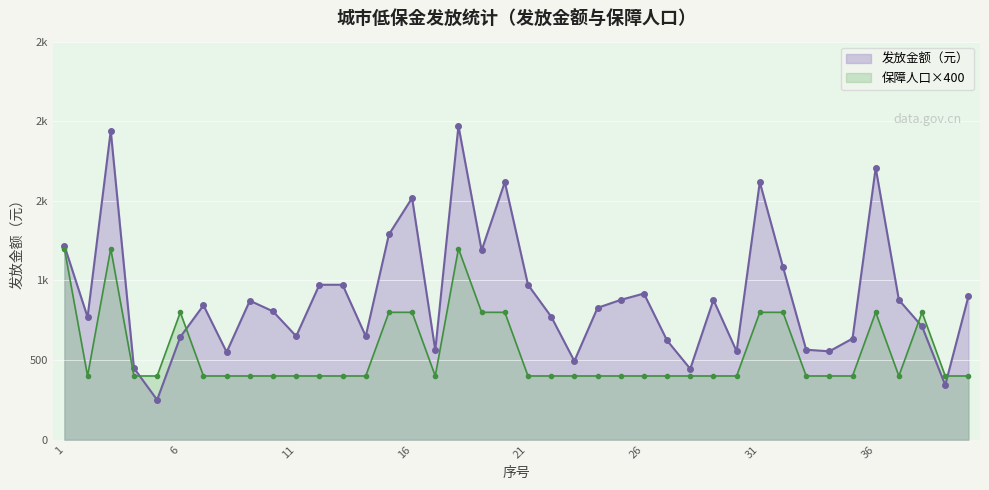

Reading left to right, transcribe all the data shown in this chart.

发放金额（元）: 1=1219	2=770	3=1940	4=450	5=250	6=645	7=844	8=550	9=873	10=806	11=650	12=973	13=973	14=650	15=1289	16=1518	17=562	18=1971	19=1189	20=1618	21=973	22=773	23=494	24=828	25=878	26=918	27=623	28=445	29=878	30=555	31=1618	32=1085	33=565	34=555	35=635	36=1707	37=878	38=711	39=343	40=900
保障人口: 1=1200	2=400	3=1200	4=400	5=400	6=800	7=400	8=400	9=400	10=400	11=400	12=400	13=400	14=400	15=800	16=800	17=400	18=1200	19=800	20=800	21=400	22=400	23=400	24=400	25=400	26=400	27=400	28=400	29=400	30=400	31=800	32=800	33=400	34=400	35=400	36=800	37=400	38=800	39=400	40=400